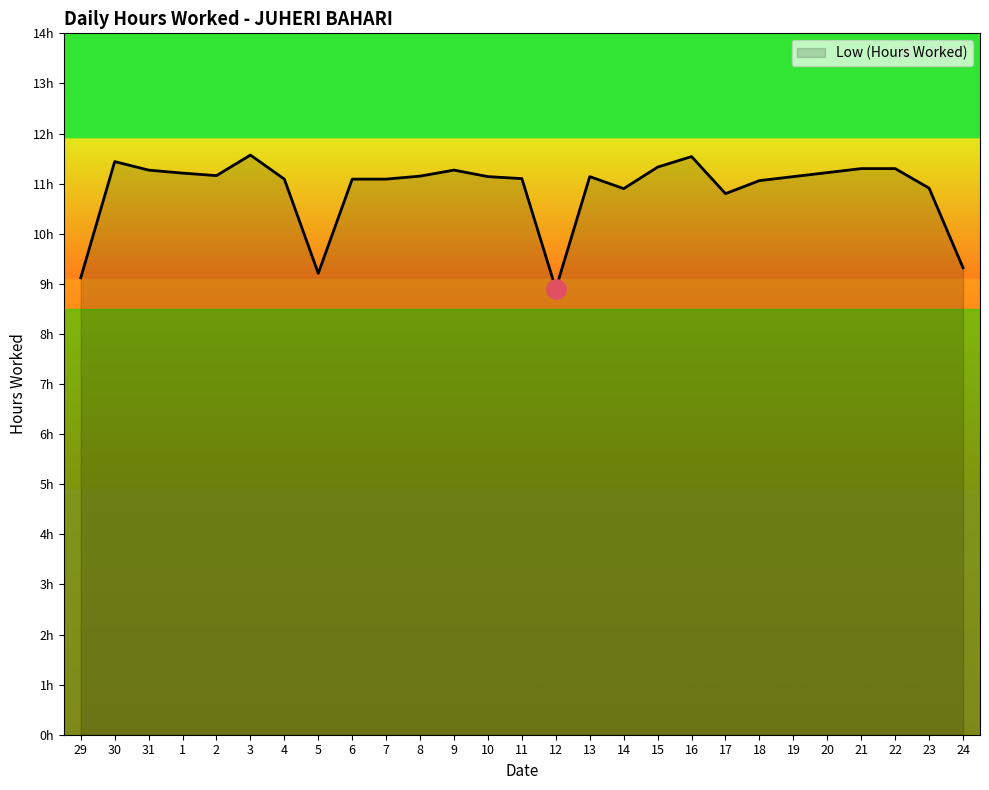

Where is the first local minimum?

2